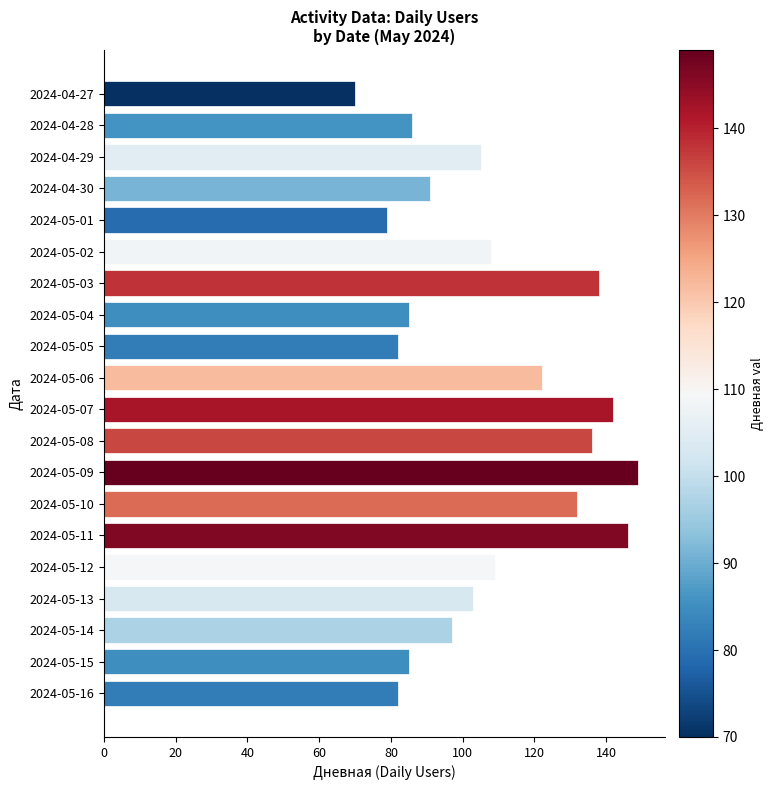

True or false: the data shows 86 at 2024-04-28.

True